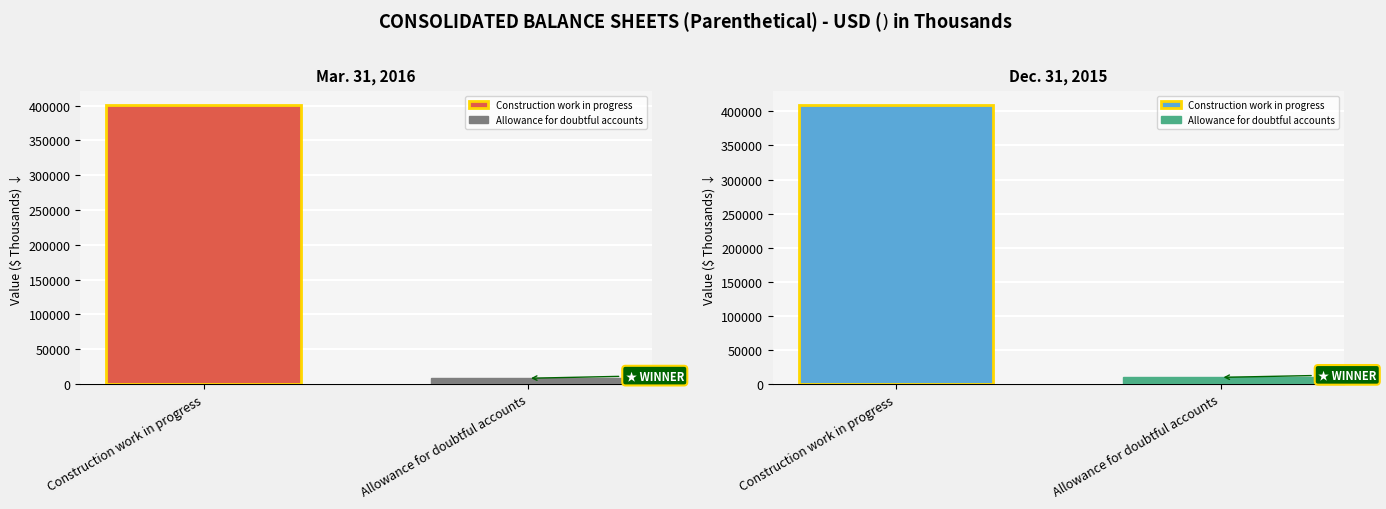

List the series in order of their peak value, highest first.

Dec. 31, 2015, Mar. 31, 2016